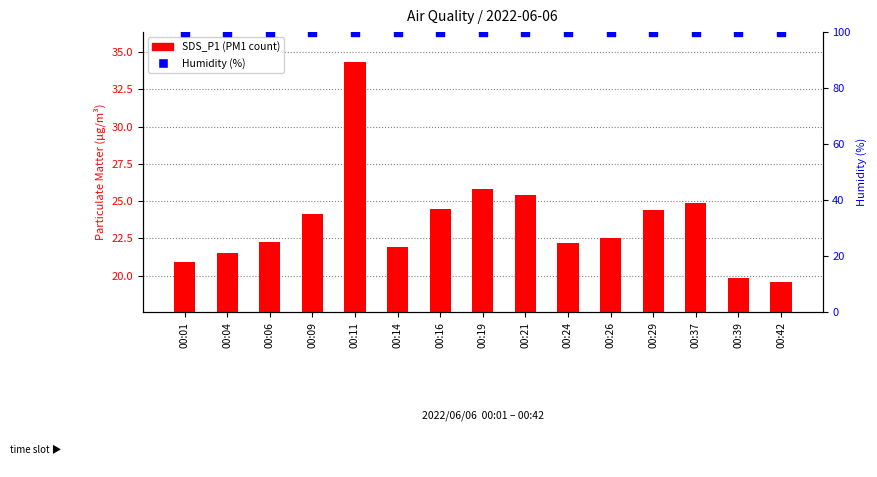

Which series contains the highest Y value?

Humidity (%)